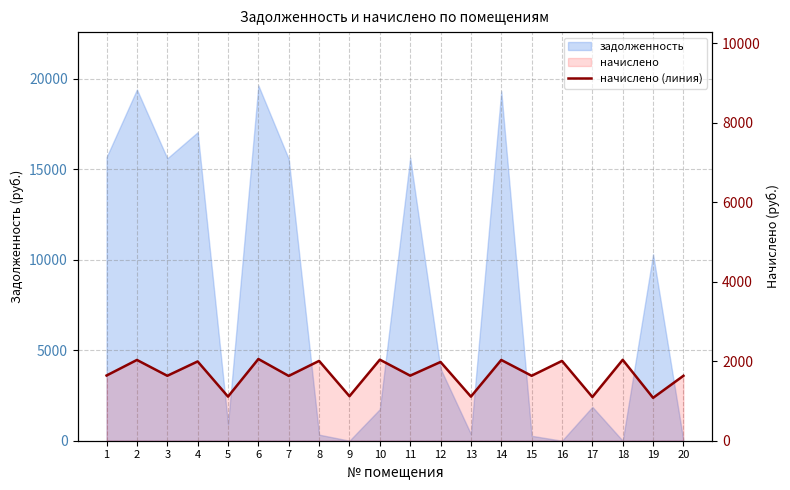

At which category does the chart reach its peak across all series?

6